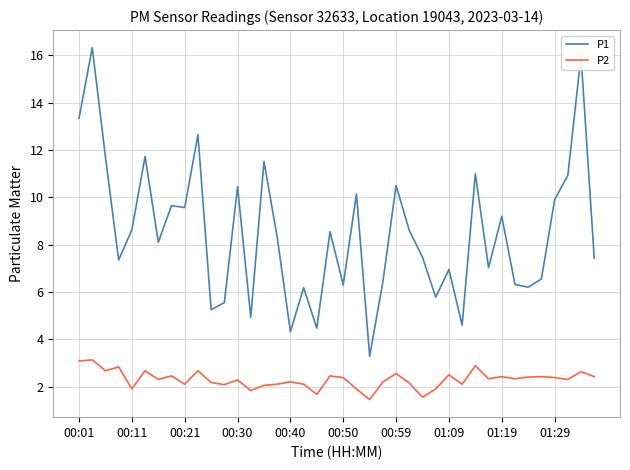

True or false: P1 and P2 cross at least once.

False